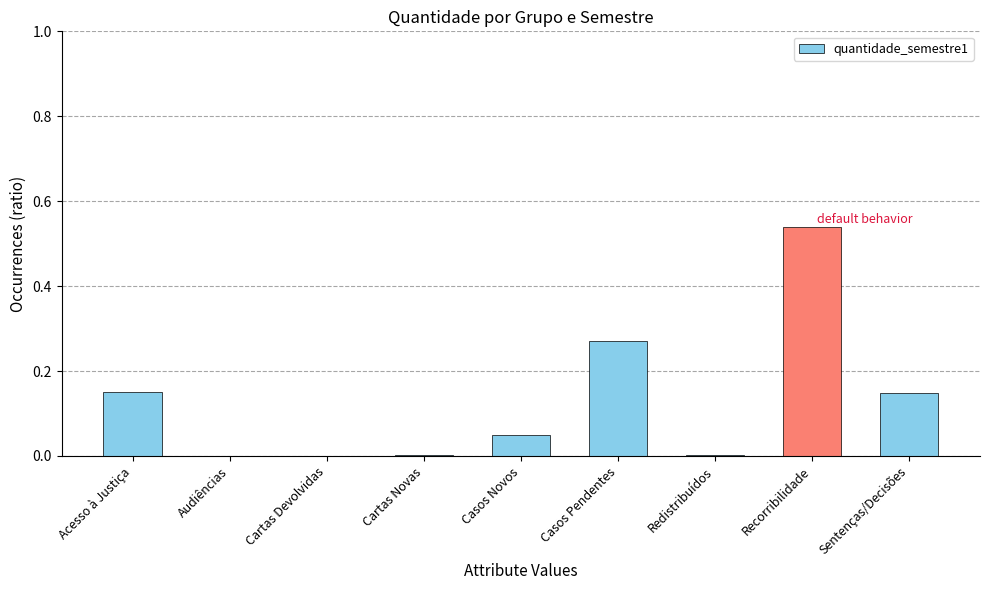

How many data points does each series have?

9